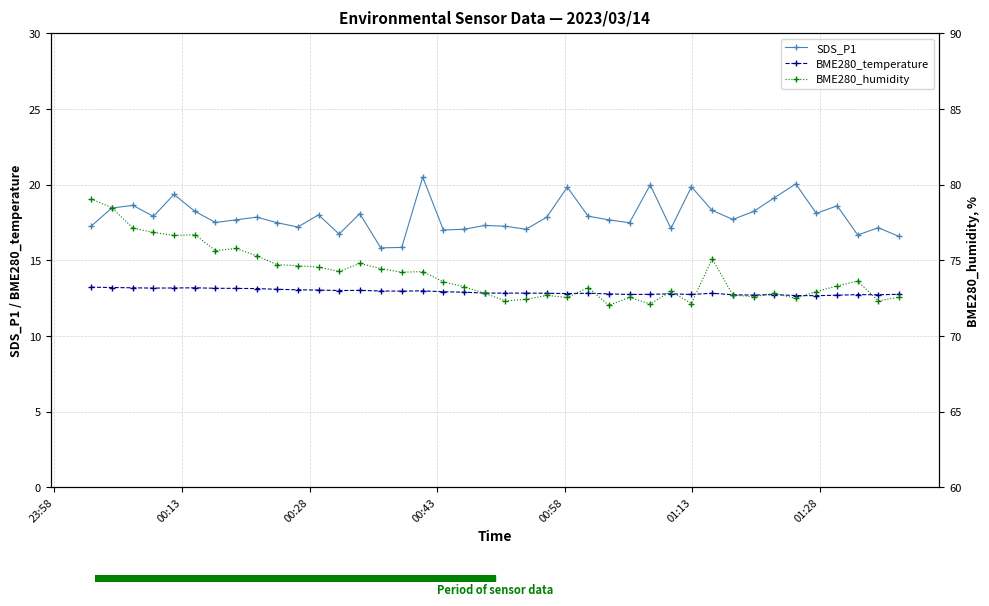

What is the highest value of the SDS_P1 series?

20.5